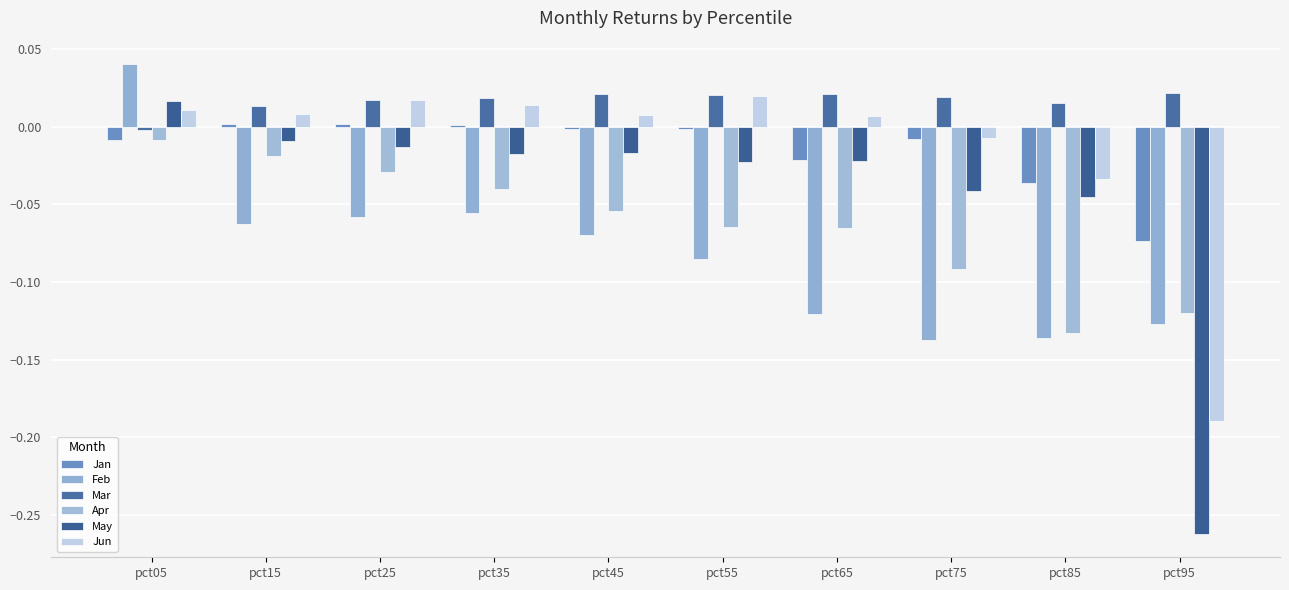

How many bars are there in total?

60